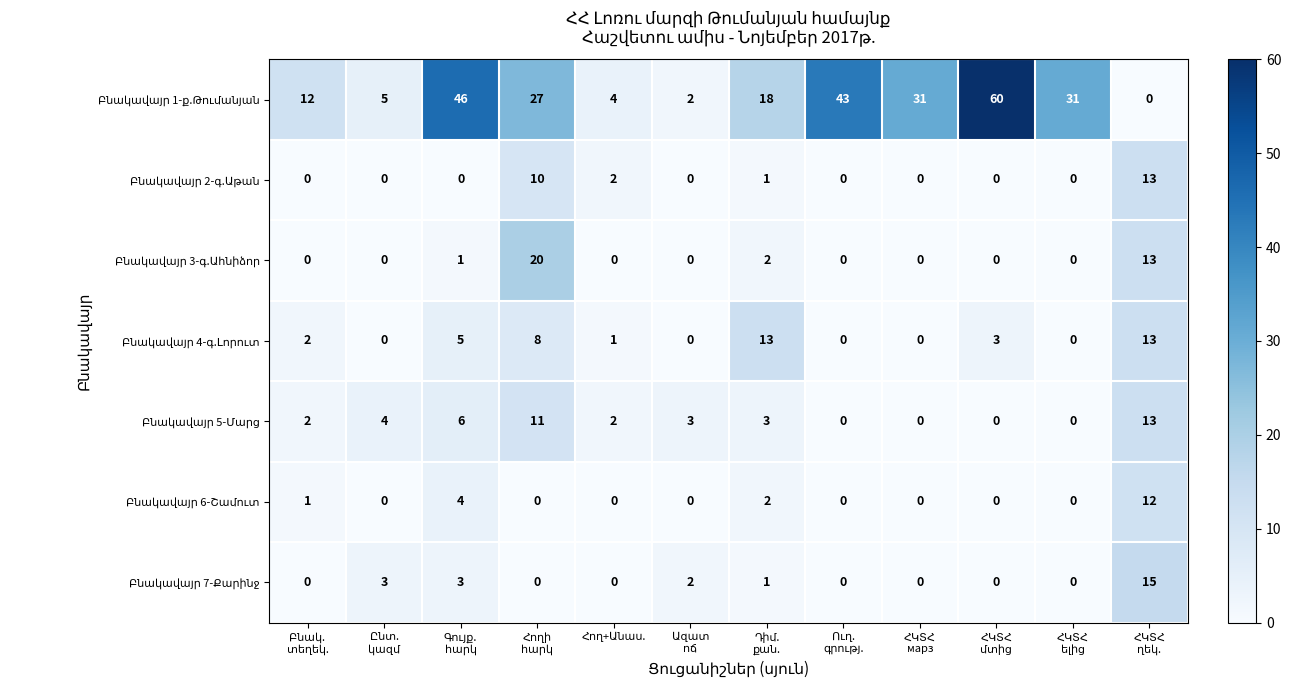

At how many categories does at least one series exceed 25?

6